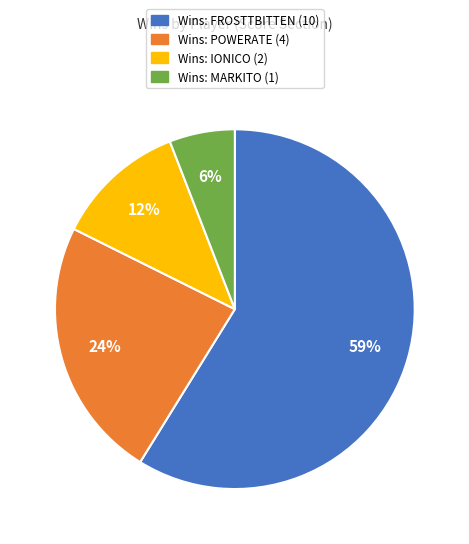

To the nearest percent, what is the average slice percentage?

25%